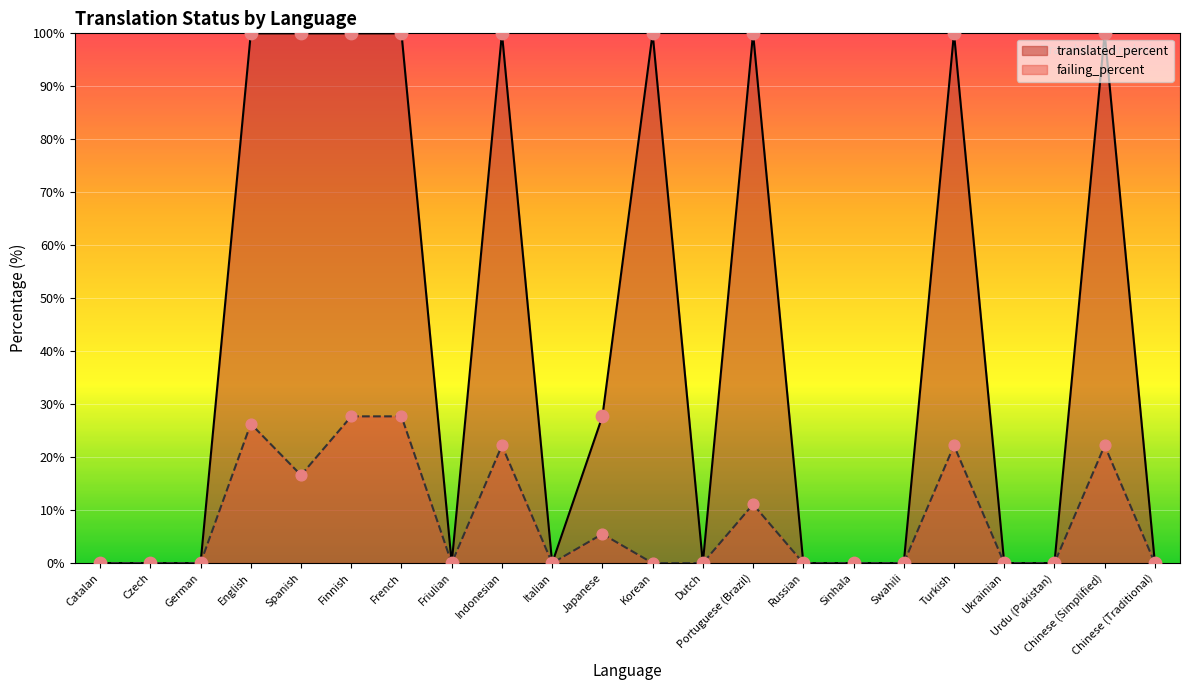

Which series reaches the minimum Y coordinate?

translated_percent